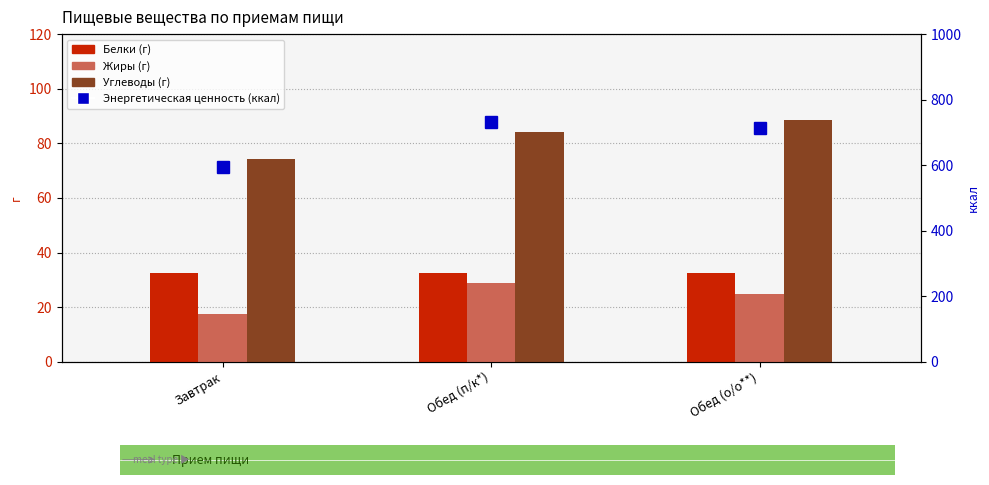

Reading left to right, transcribe all the data shown in this chart.

Белки (г): Завтрак=32.7	Обед (п/к*)=32.4	Обед (о/о**)=32.4
Жиры (г): Завтрак=17.6	Обед (п/к*)=28.8	Обед (о/о**)=24.8
Углеводы (г): Завтрак=74.2	Обед (п/к*)=84.1	Обед (о/о**)=88.5
Энергетическая ценность (ккал): Завтрак=594.8	Обед (п/к*)=731.7	Обед (о/о**)=712.6